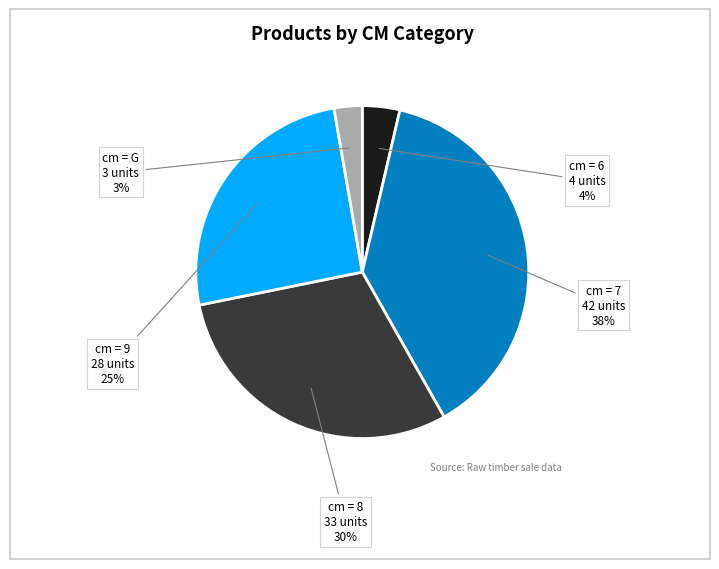

Does any single category account for the majority?

No